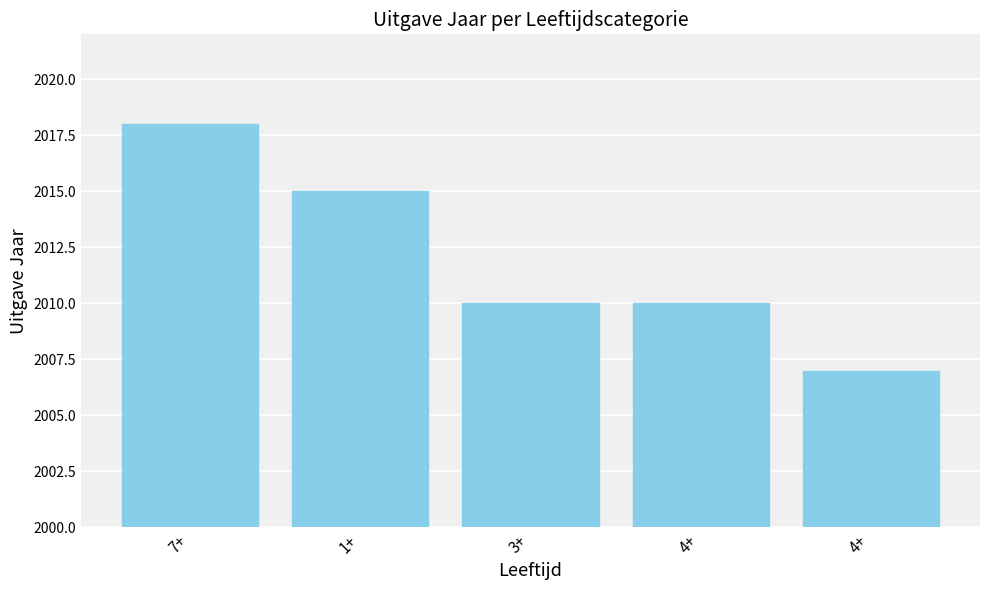

What is the minimum value shown in the chart?

2007